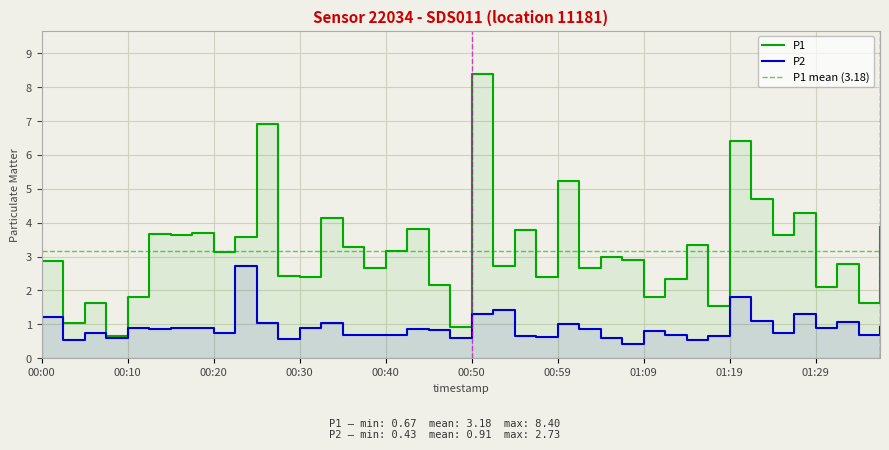

List the series in order of their peak value, lowest first.

P2, P1